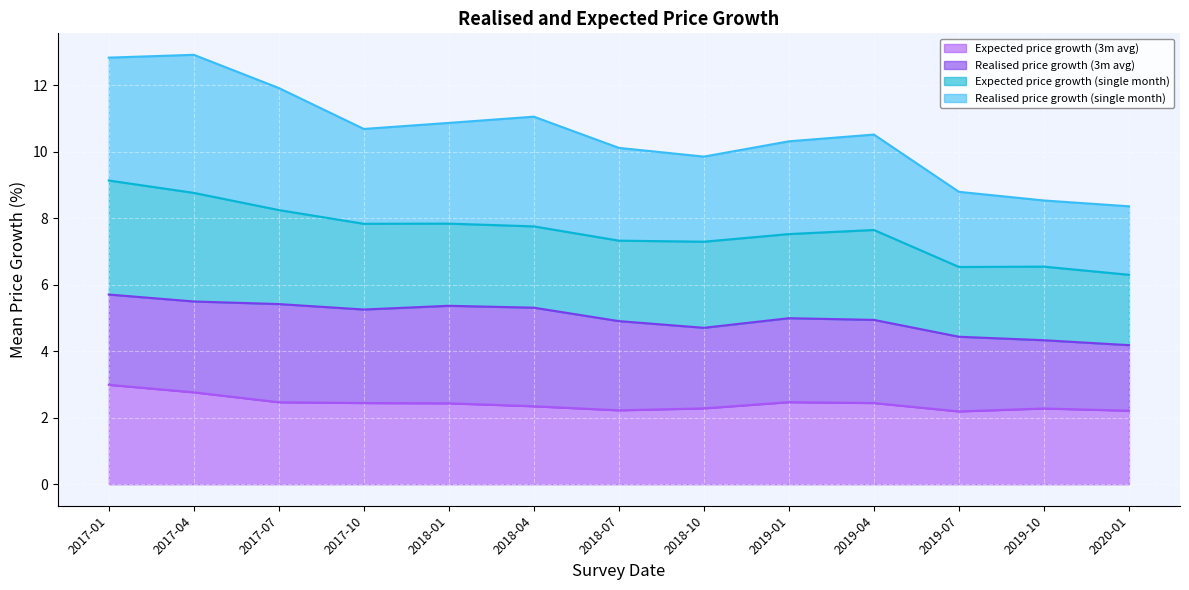

In Realised price growth (single month), how many points are lower than both neighbors (excluding endpoints)?

2